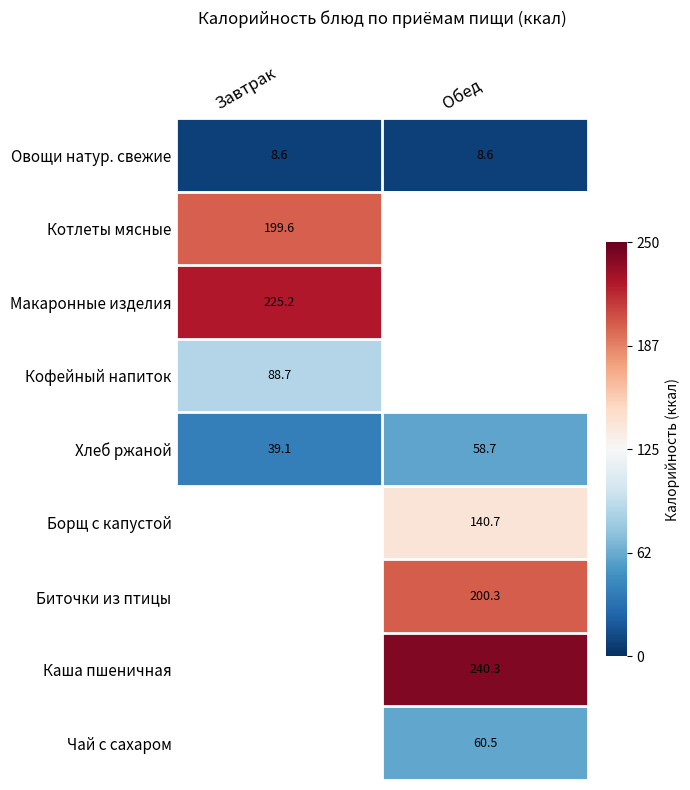

Read the Овощи натур. свежие value at Завтрак.

8.6